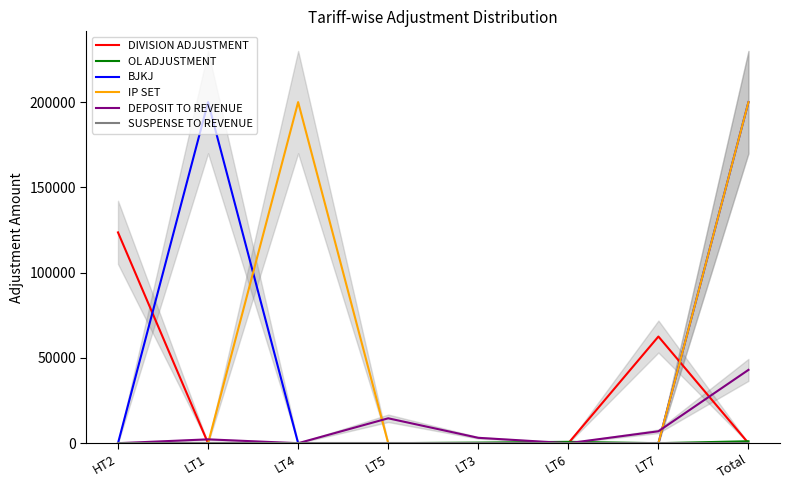

The value of SUSPENSE TO REVENUE at LT5 is 0. True or false?

True